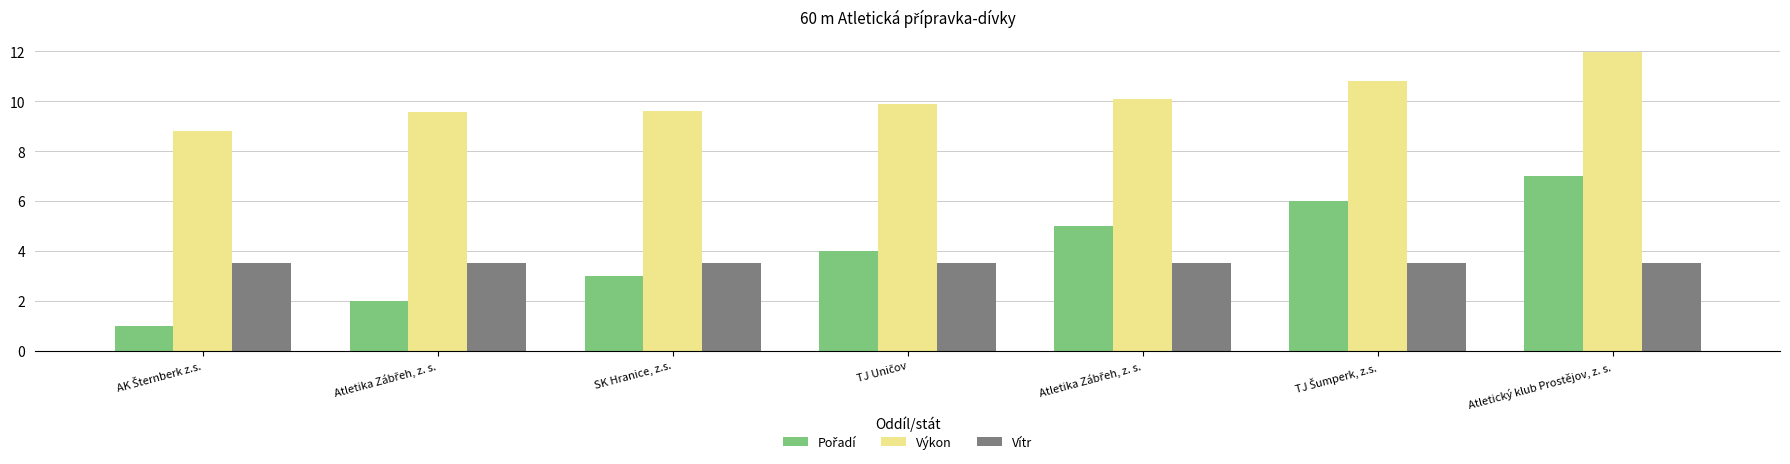

At which label is Vítr closest to 3?

AK Šternberk z.s.